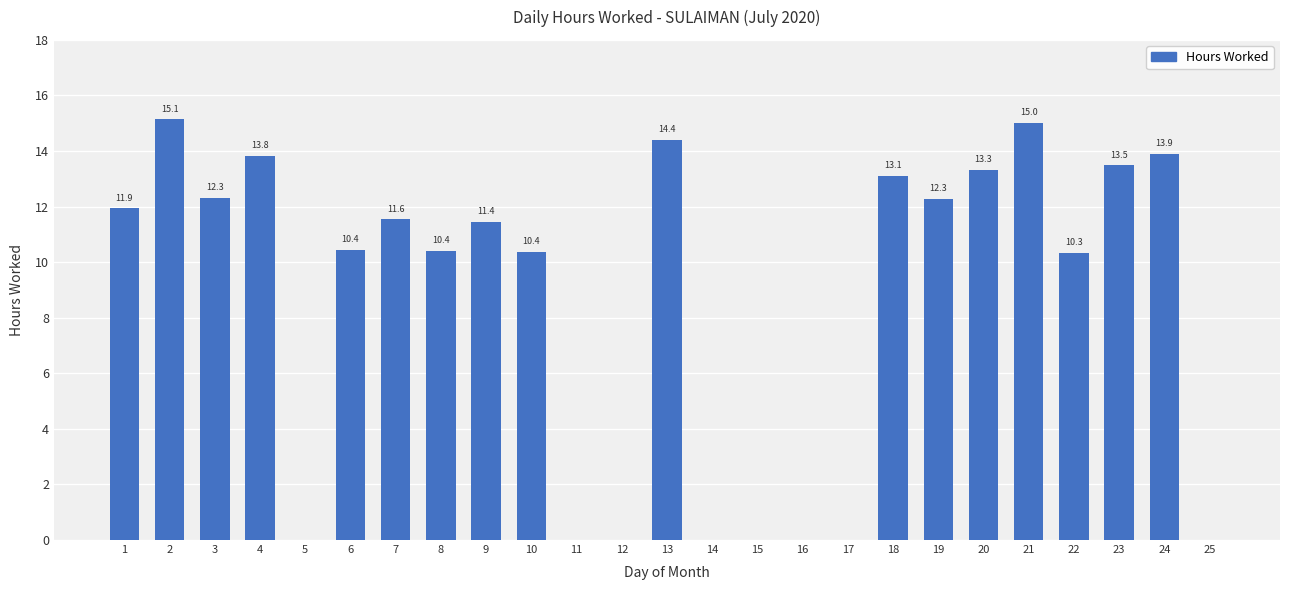

Approximately how many times larger is the value at 23 compared to 22?

1.3